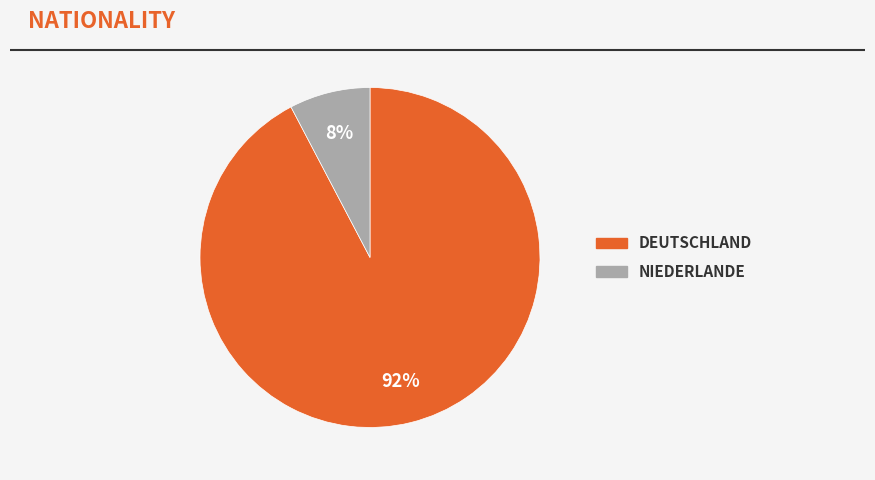

Is there a majority slice in this chart?

Yes